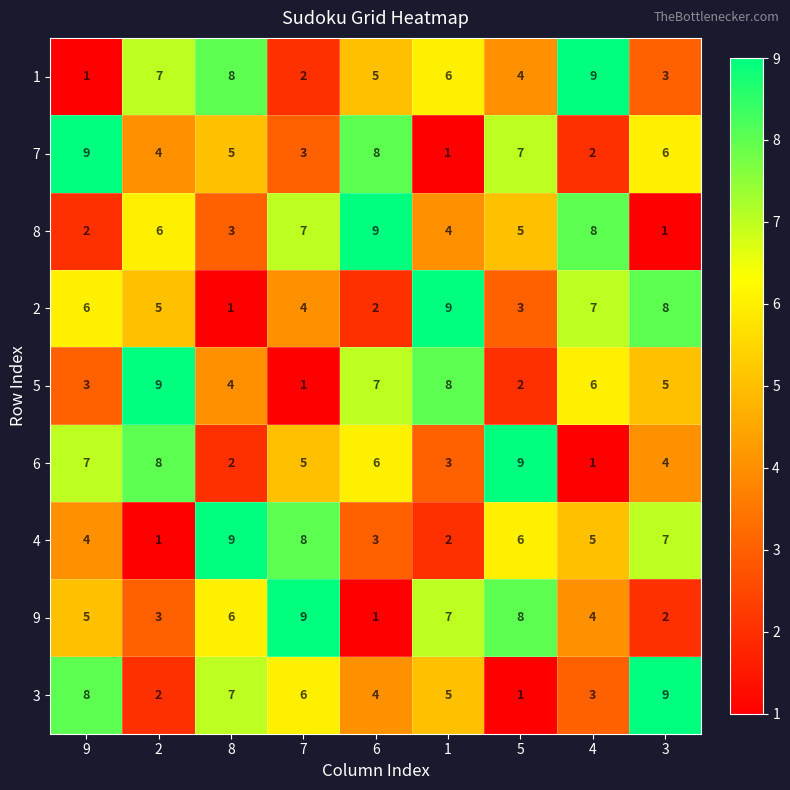

What is the sum of all 8 values?

45